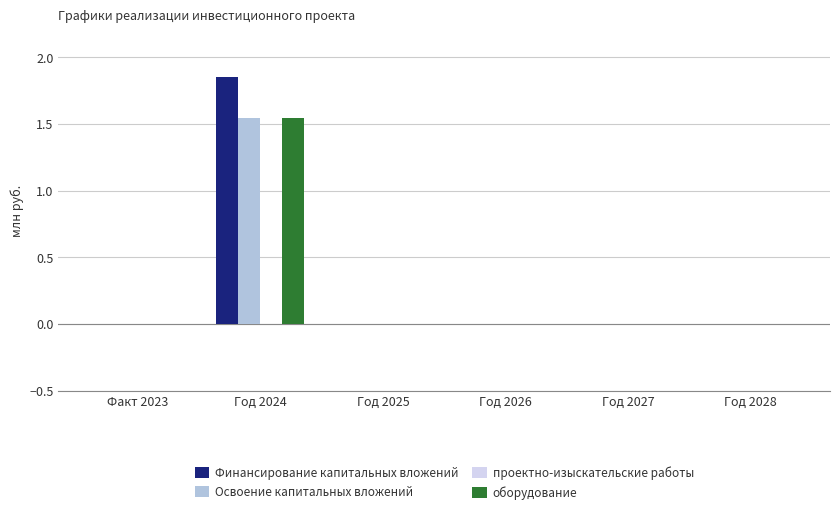

The оборудование series shows -0.8 at Факт 2023. True or false?

False